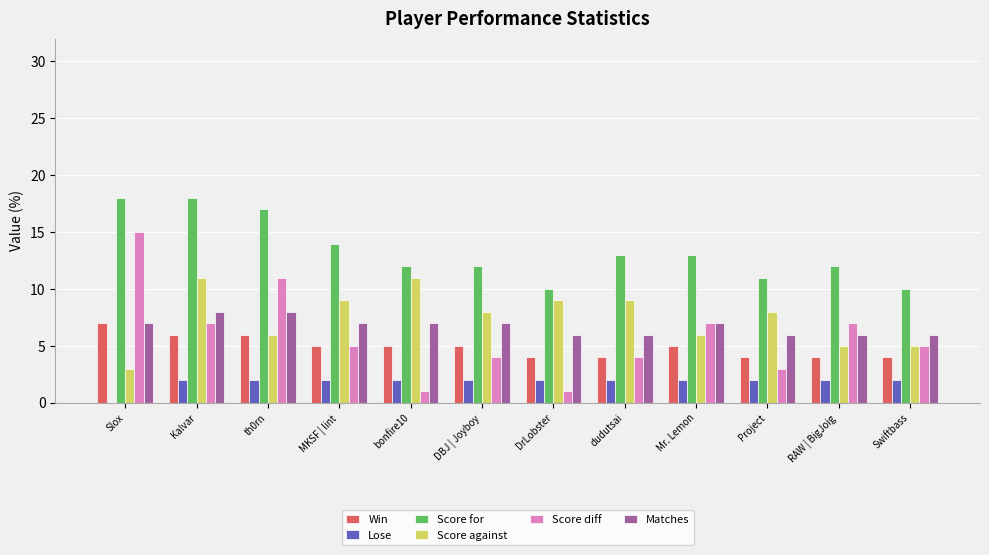

What is the sum of the Lose values at RAW | BigJoig and Swiftbass?

4